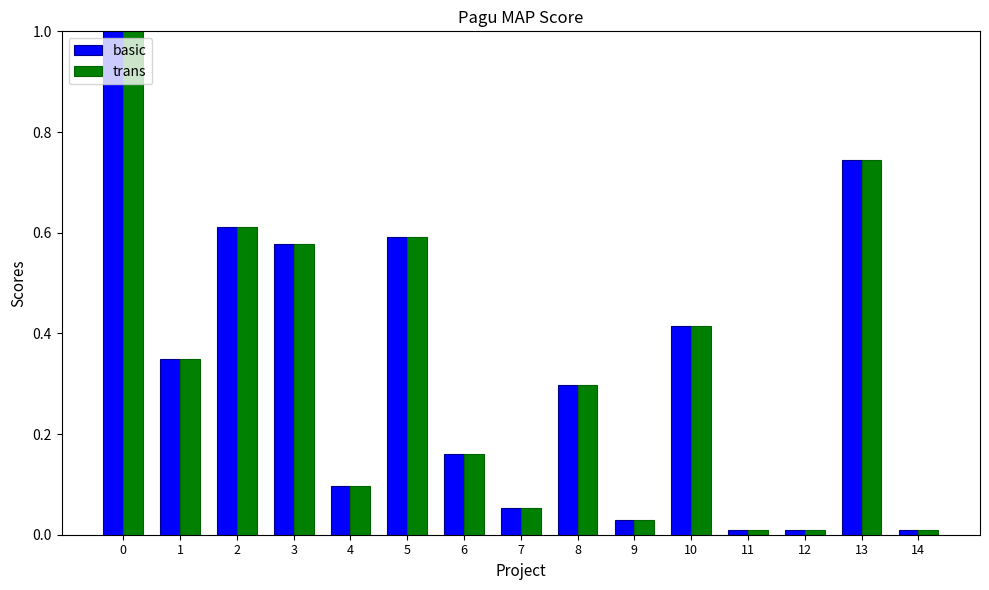

True or false: basic has a value of 0.0 at 9.

True